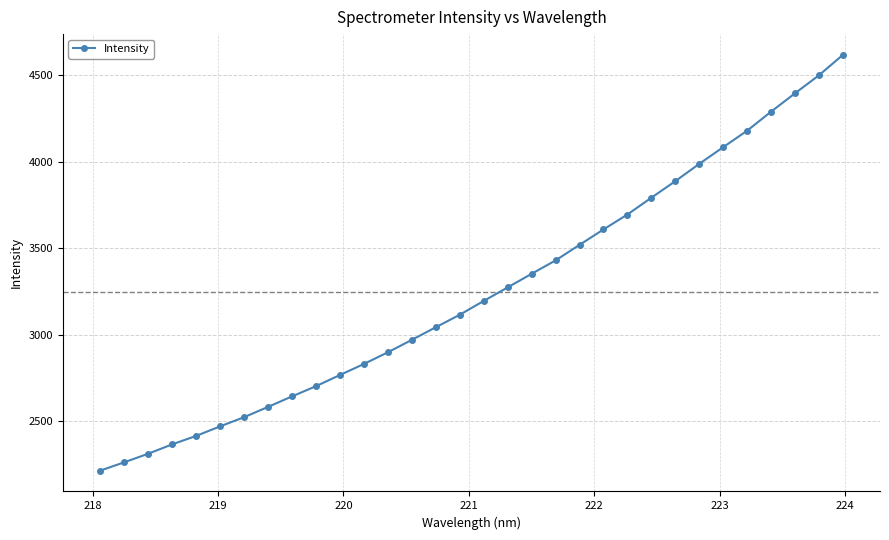

What is the value of the 16th point from the left?

3115.0